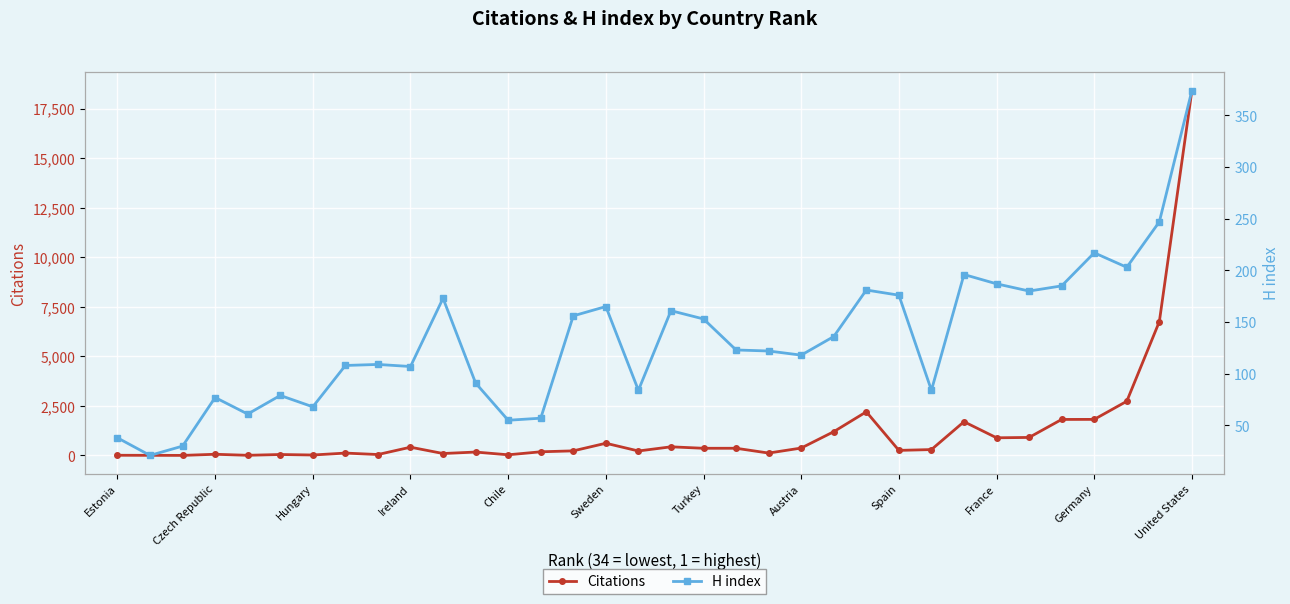

What is the highest value of the H index series?

374